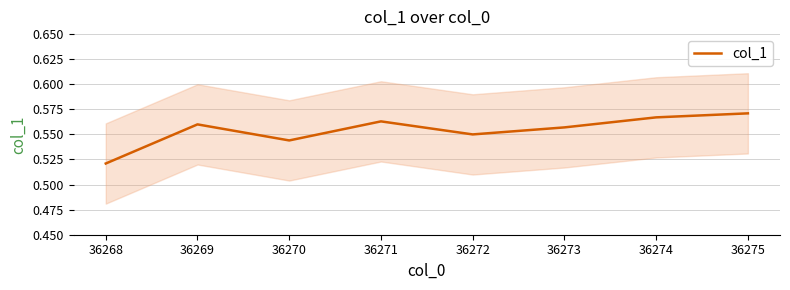

What is the value of the 3rd point from the left?

0.5